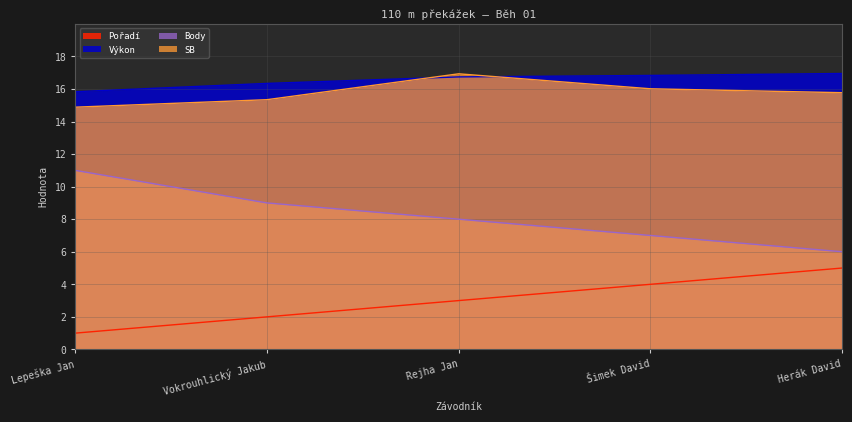

Reading right to left, what are all the values shown in this chart?

Pořadí: Herák David=5.0	Šimek David=4.0	Rejha Jan=3.0	Vokrouhlický Jakub=2.0	Lepeška Jan=1.0
Výkon: Herák David=16.9	Šimek David=16.8	Rejha Jan=16.7	Vokrouhlický Jakub=16.3	Lepeška Jan=15.8
Body: Herák David=6.0	Šimek David=7.0	Rejha Jan=8.0	Vokrouhlický Jakub=9.0	Lepeška Jan=11.0
SB: Herák David=15.8	Šimek David=16.0	Rejha Jan=16.9	Vokrouhlický Jakub=15.3	Lepeška Jan=14.9